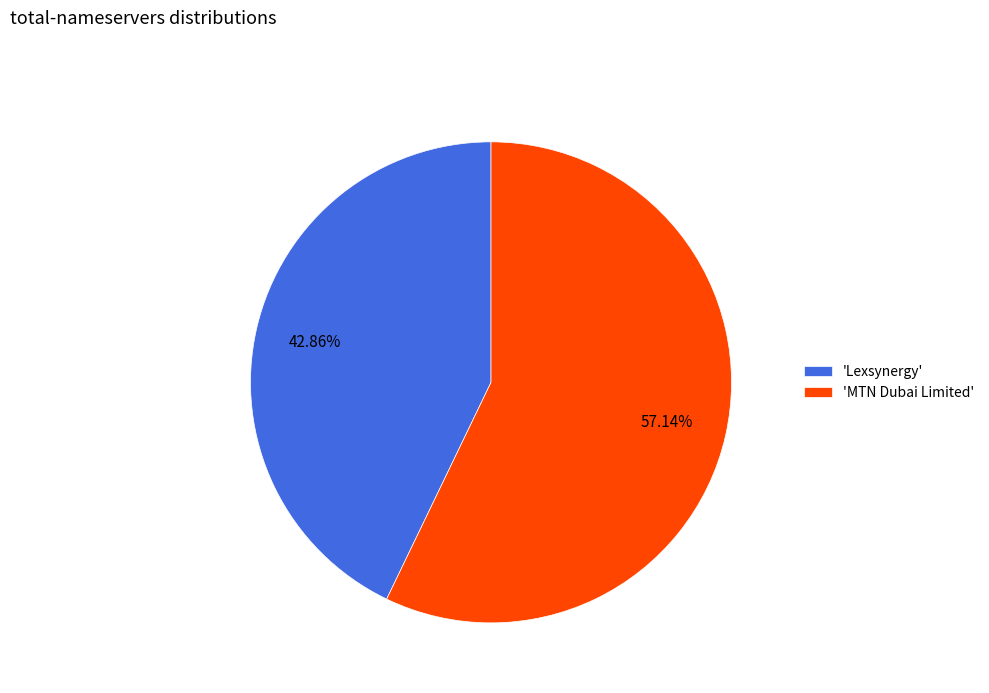

Which slice is the largest?

'MTN Dubai Limited'